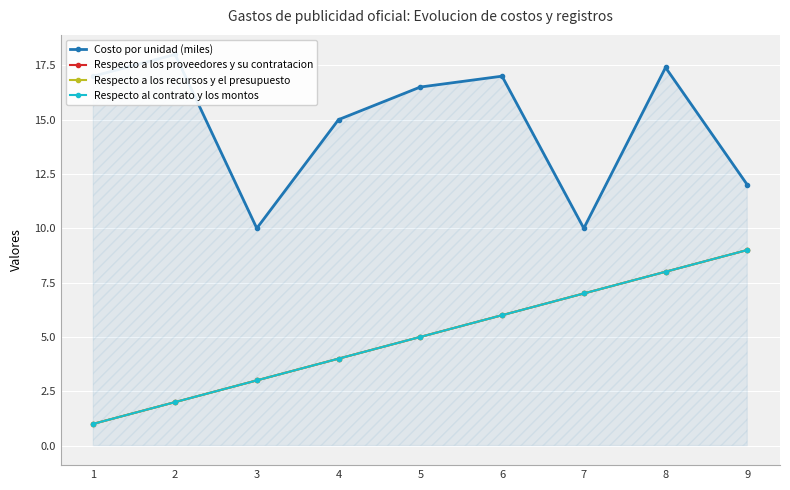

Reading left to right, extract all data points from this chart.

Costo por unidad (miles): 17.0	18.0	10.0	15.0	16.5	17.0	10.0	17.4	12.0
Respecto a los proveedores y su contratacion: 1.0	2.0	3.0	4.0	5.0	6.0	7.0	8.0	9.0
Respecto a los recursos y el presupuesto: 1.0	2.0	3.0	4.0	5.0	6.0	7.0	8.0	9.0
Respecto al contrato y los montos: 1.0	2.0	3.0	4.0	5.0	6.0	7.0	8.0	9.0